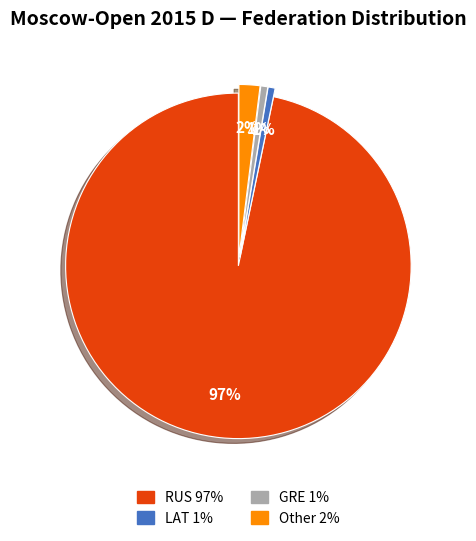

Is there any slice that represents more than half of the pie?

Yes